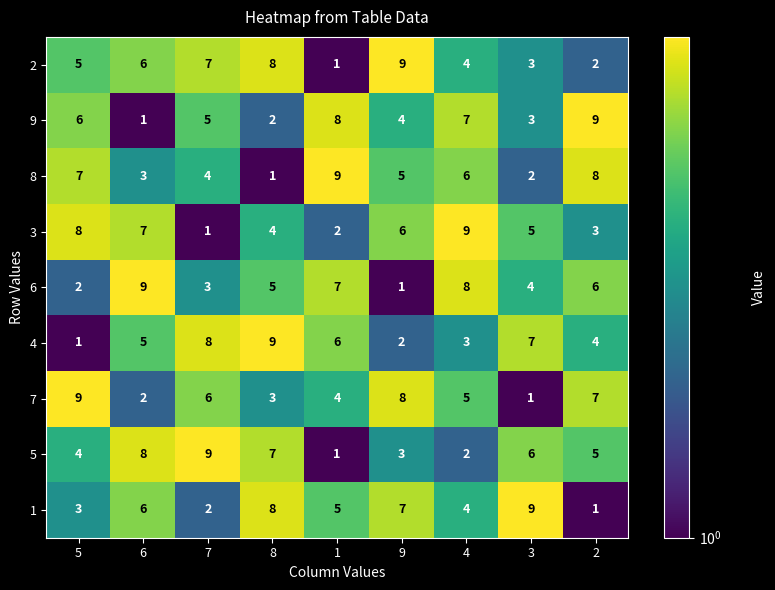

What is the difference between the 2 values at 9 and 1?

8